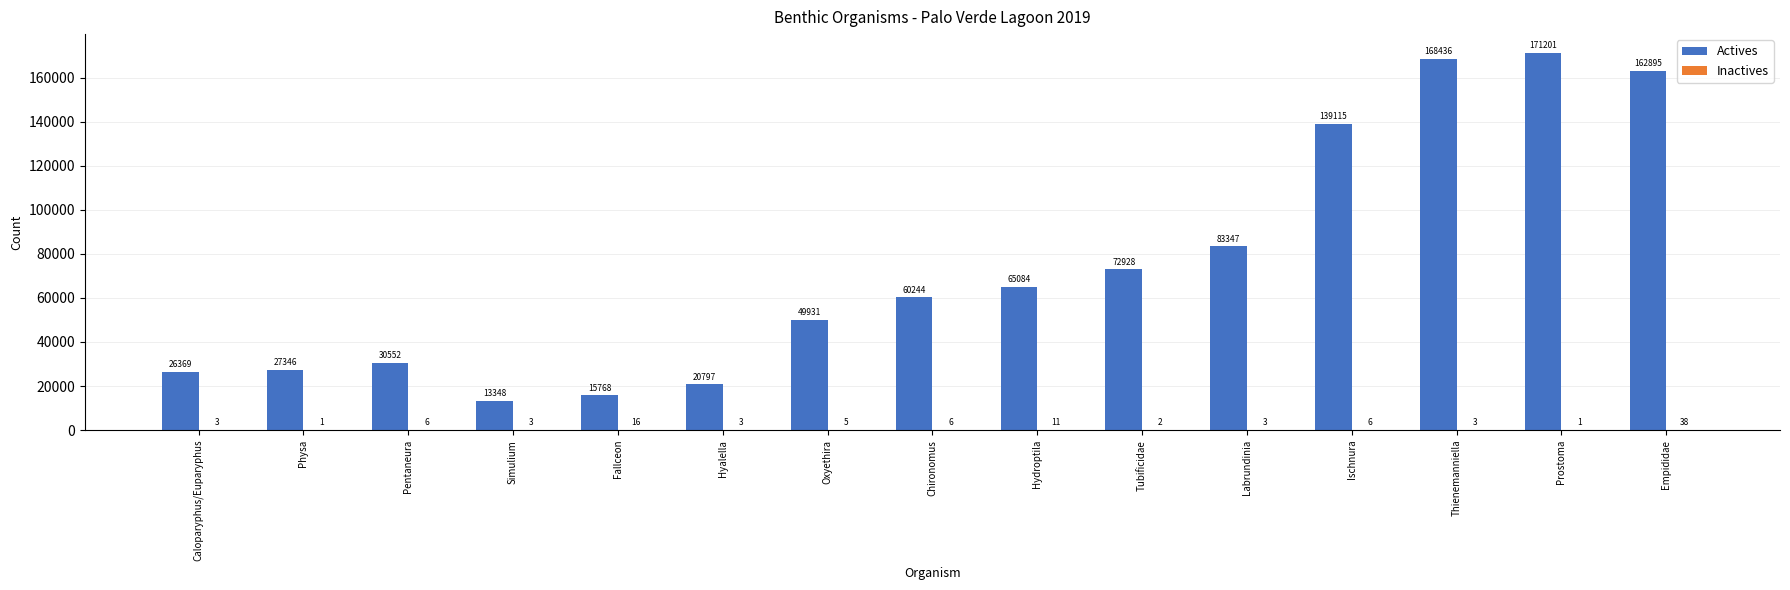

The Actives series shows 3171 at Simulium. True or false?

False